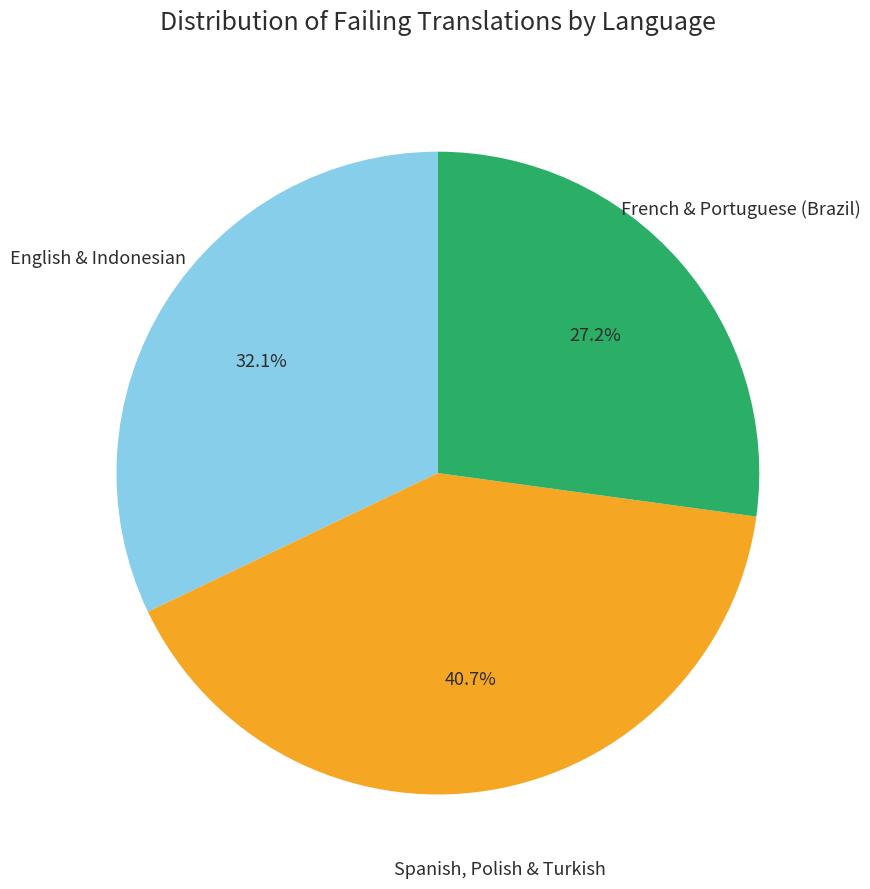

Is there a majority slice in this chart?

No